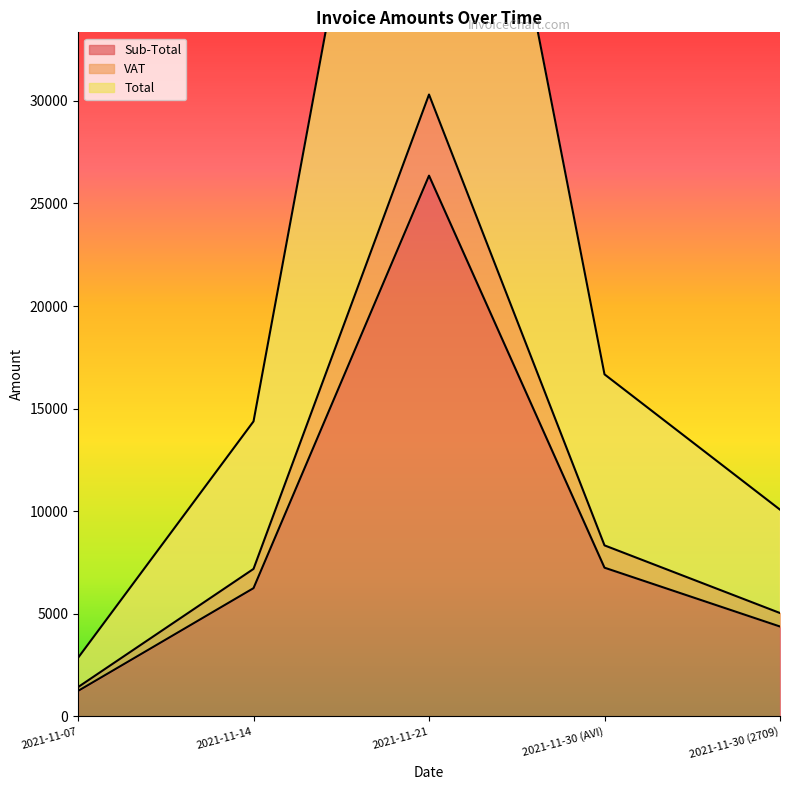

Does the chart display data point markers on the line(s)?

No